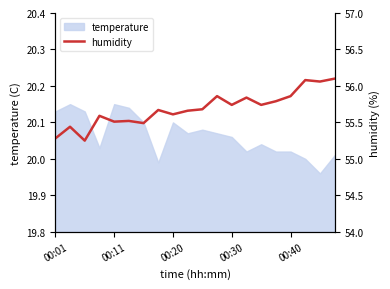

Reading right to left, transcribe all the data shown in this chart.

56.1	56.1	56.1	55.9	55.8	55.7	55.8	55.7	55.9	55.7	55.7	55.6	55.7	55.5	55.5	55.5	55.6	55.2	55.4	55.3